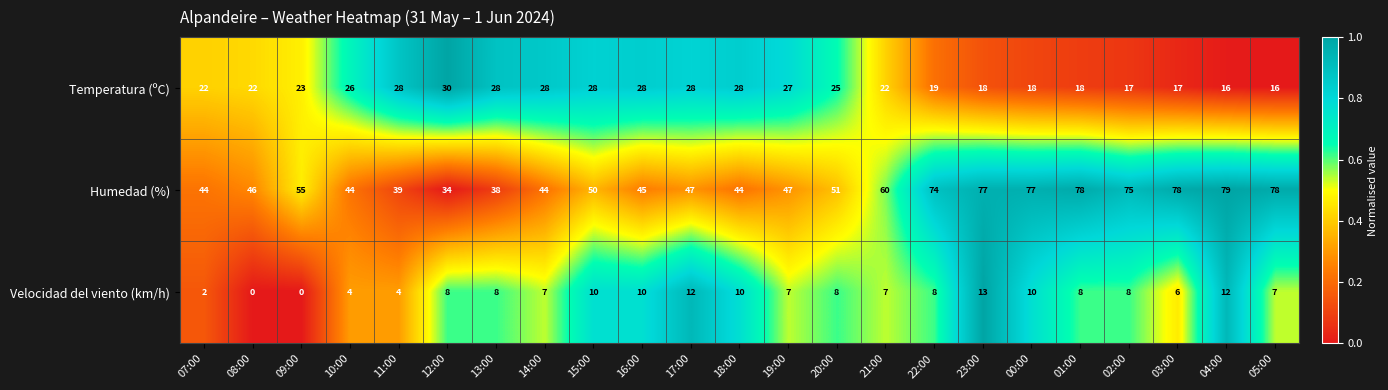

True or false: Velocidad del viento (km/h) has a value of 8 at 22:00.

True